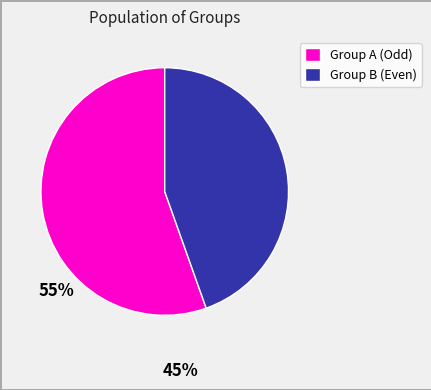

Does any single category account for the majority?

Yes